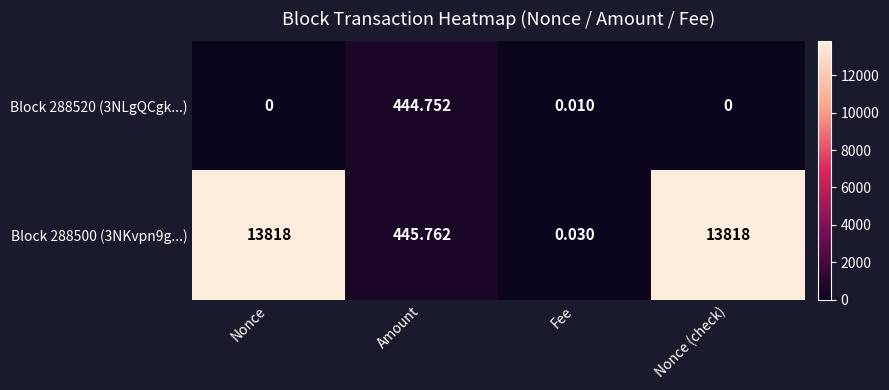

At which label does Block 288520 (3NLgQCgk...) reach its peak?

Amount